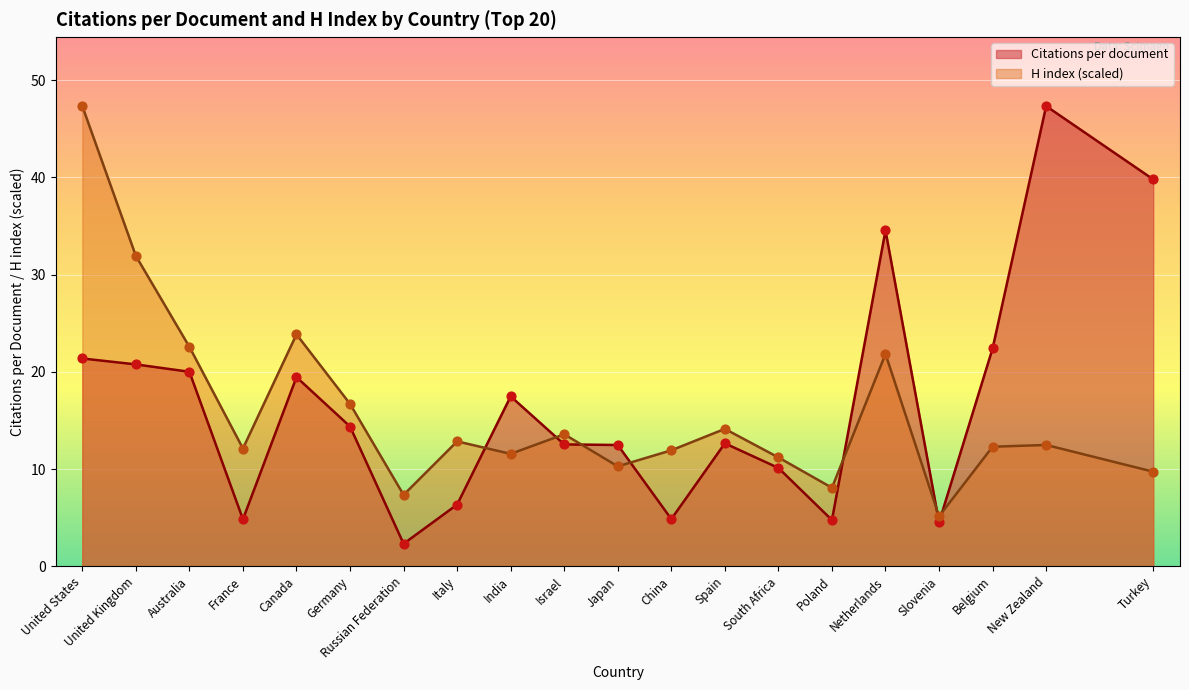

Which series reaches the maximum Y coordinate?

Citations per document